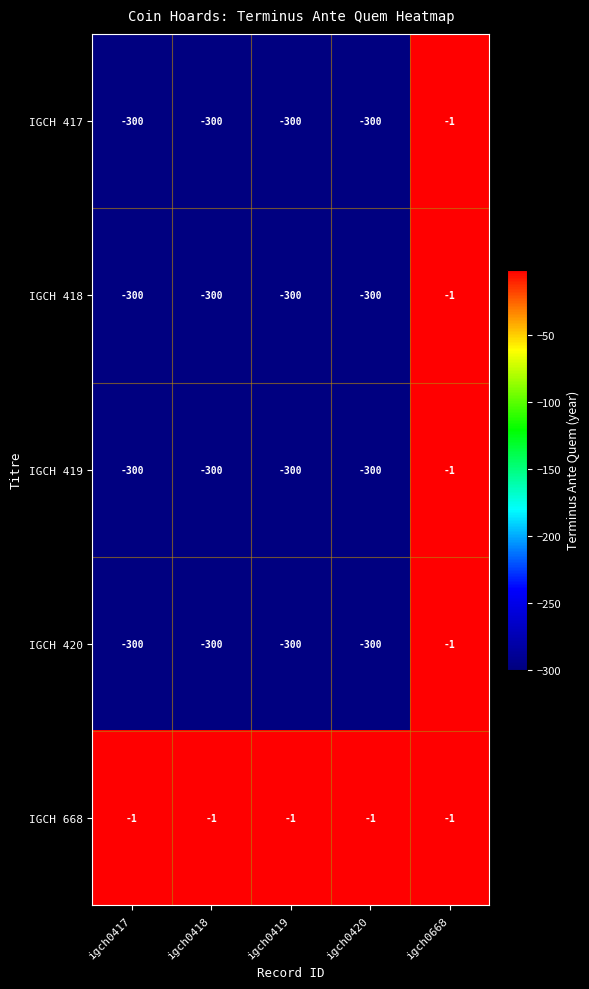

At which label is IGCH 419 closest to -150?

igch0668